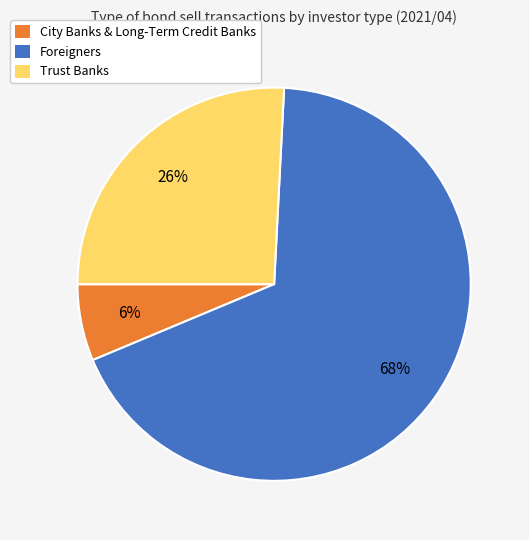

Which slice is the largest?

Foreigners